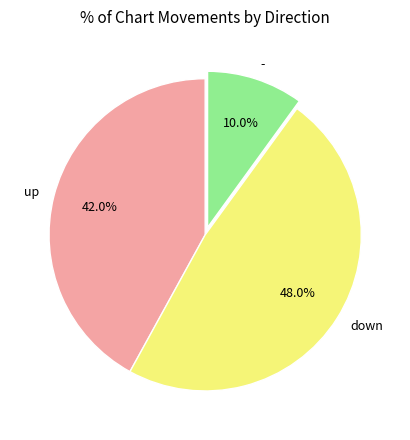

Is there any slice that represents more than half of the pie?

No